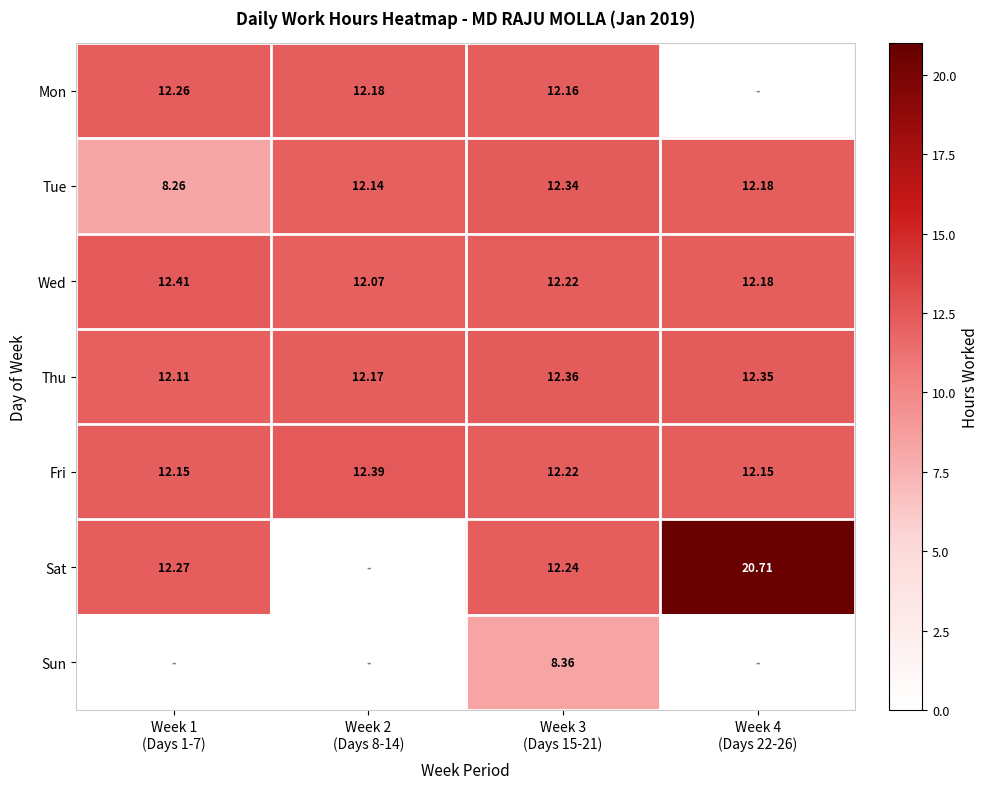

Between Week 4
(Days 22-26) and Week 2
(Days 8-14), which is larger?

Week 2
(Days 8-14)